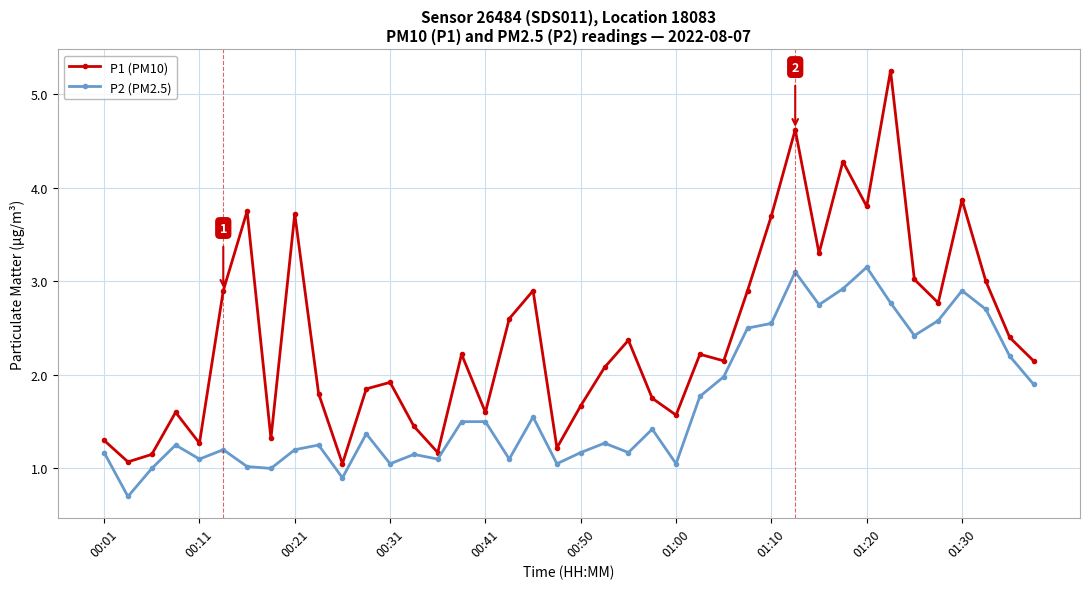

Which series has the widest spread of values?

P1 (PM10)